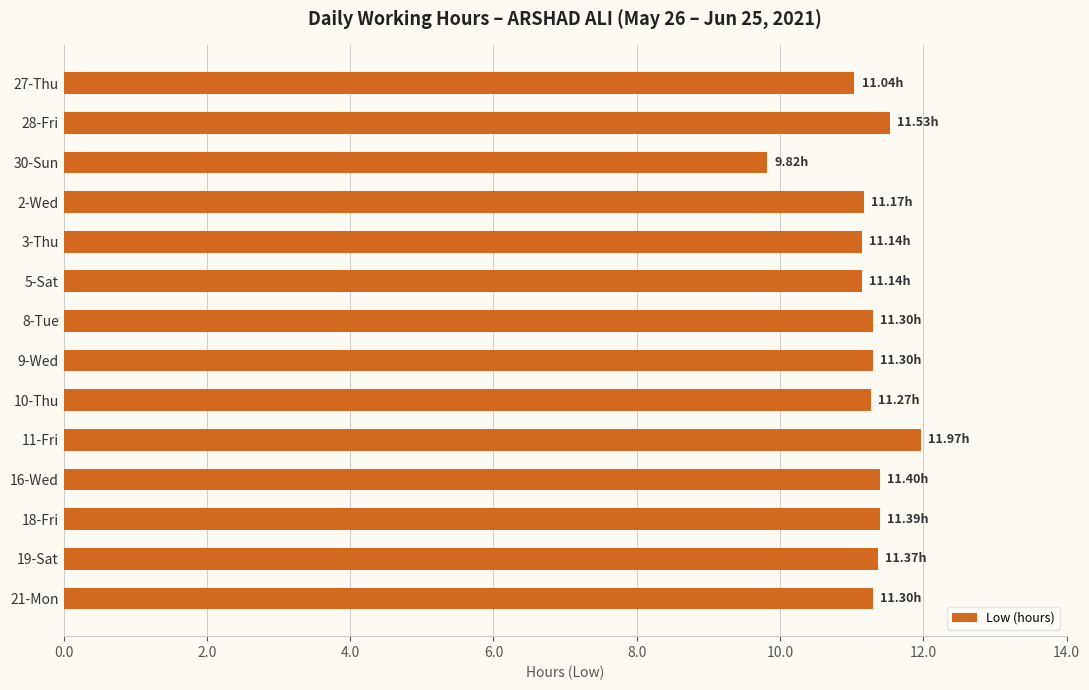

What is the sum of all values?

157.1